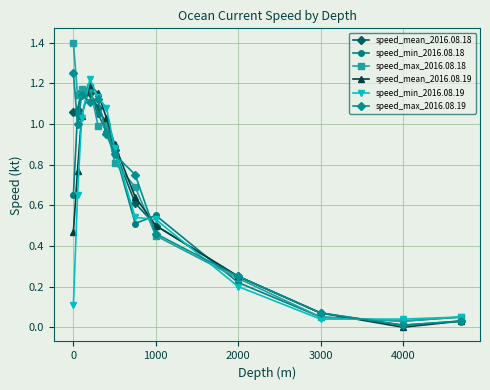

What is the greatest value displayed?

1.4